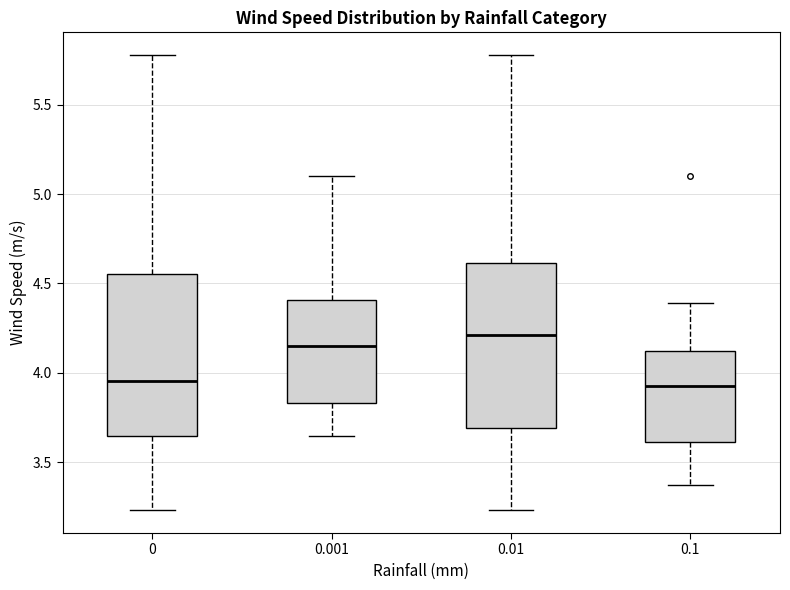

Reading left to right, read every box against the y-axis: the position of its median line, the range the box covers, and the ends of its whiskers. The values are not printed on the chart, so give them approximately, as read against the axis.

0: median 3.95, box 3.65 to 4.55, whiskers 3.25 to 5.80
0.001: median 4.15, box 3.85 to 4.40, whiskers 3.65 to 5.10
0.01: median 4.20, box 3.70 to 4.60, whiskers 3.25 to 5.80
0.1: median 3.95, box 3.60 to 4.10, whiskers 3.35 to 4.40